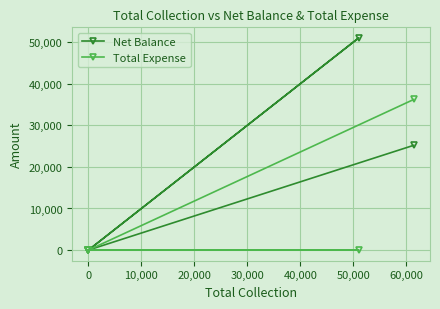

What is the value of the Net Balance point at the 1st from the left?

25190